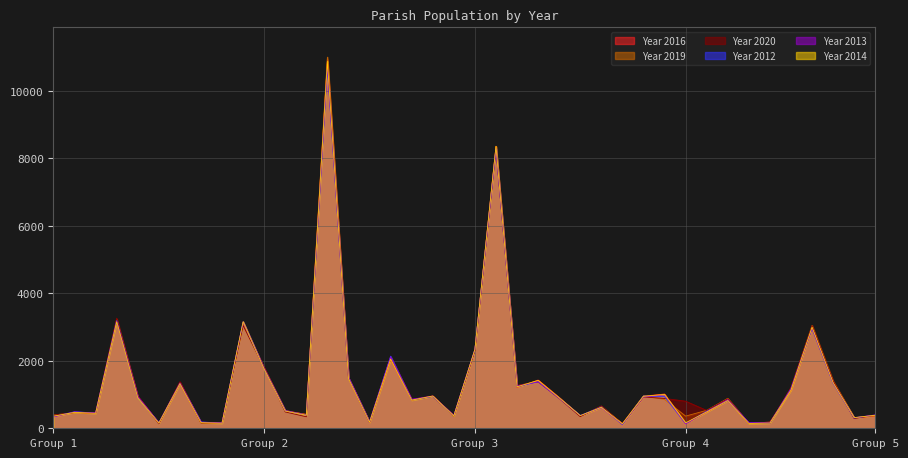

True or false: Year 2014 and Year 2012 cross at least once.

True